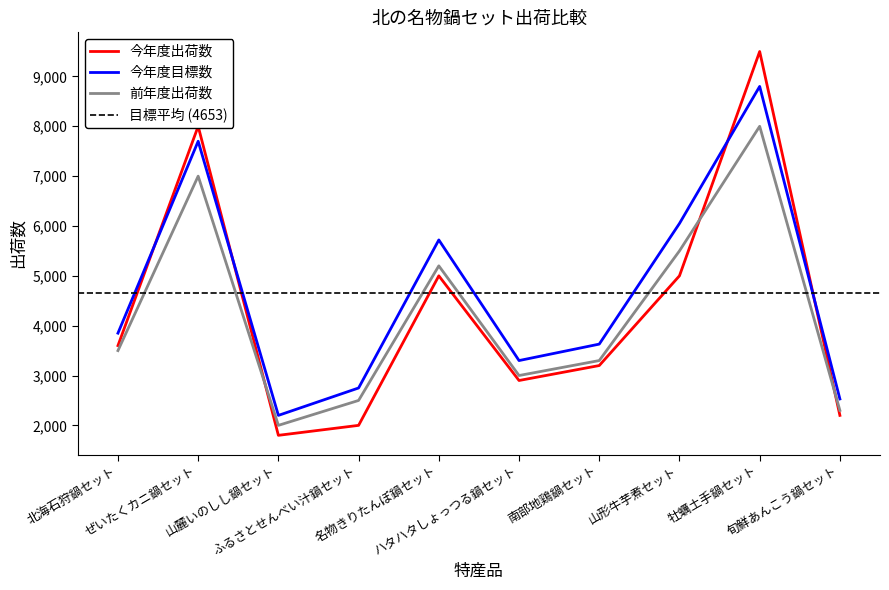

At which category does 今年度目標数 reach its first local peak?

ぜいたくカニ鍋セット